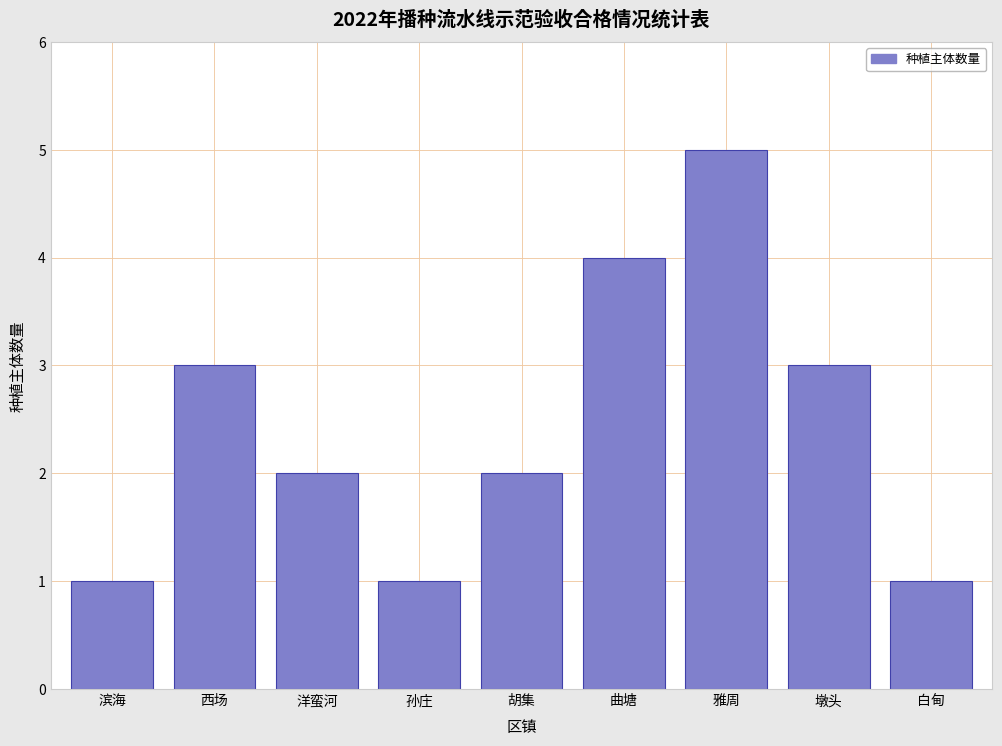

Reading right to left, what are all the values shown in this chart?

白甸=1	墩头=3	雅周=5	曲塘=4	胡集=2	孙庄=1	洋蛮河=2	西场=3	滨海=1